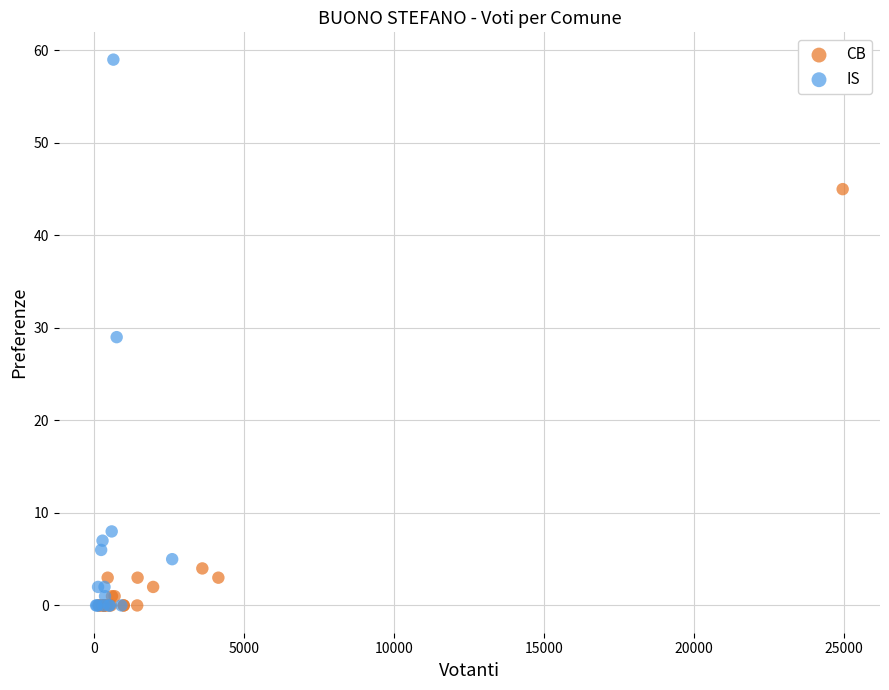

Which series reaches the maximum Y coordinate?

IS